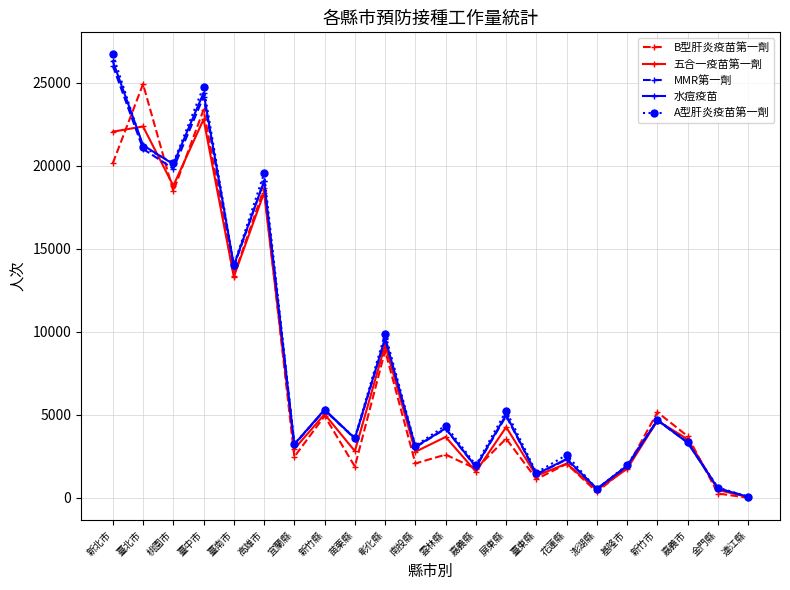

Which category has the highest value in the A型肝炎疫苗第一劑 series?

新北市